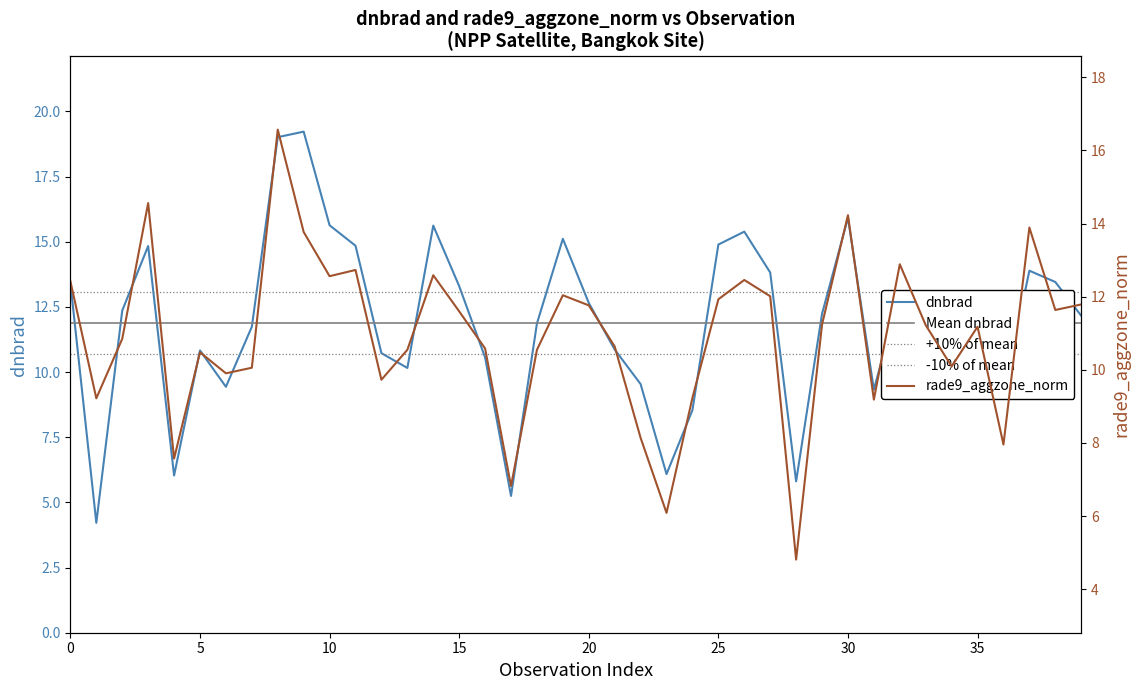

The value of rade9_aggzone_norm at 9 is 23.2. True or false?

False